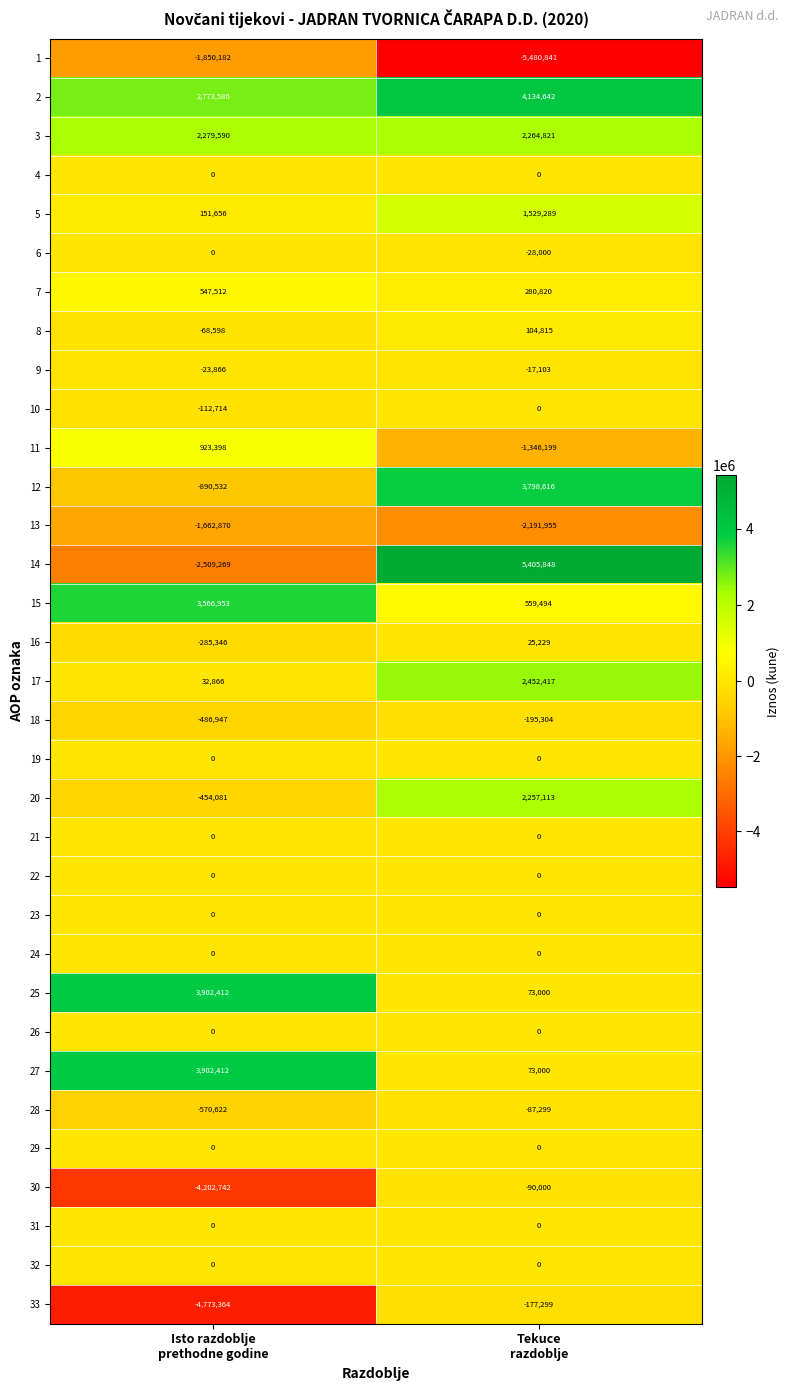

Which series has the widest spread of values?

14